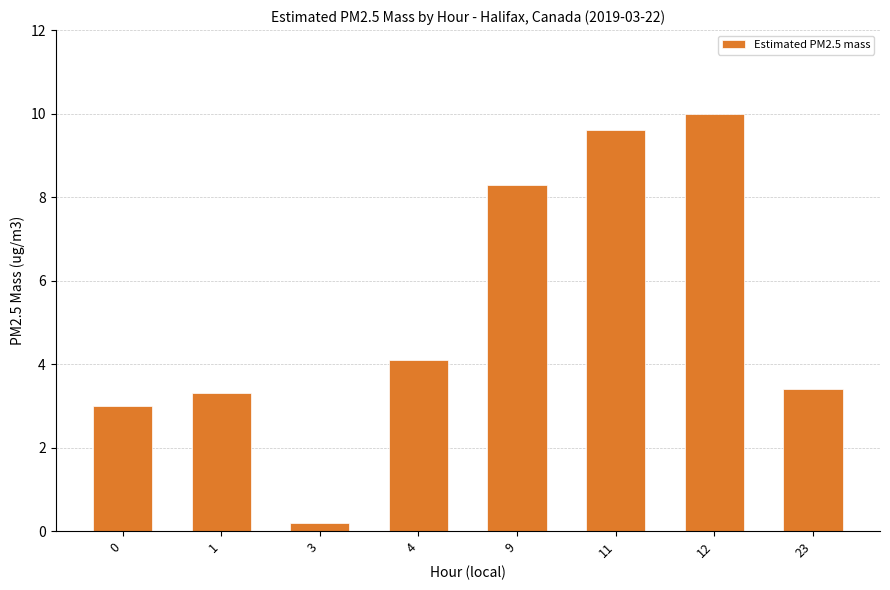

What is the sum of the values at 23 and 11?

13.0